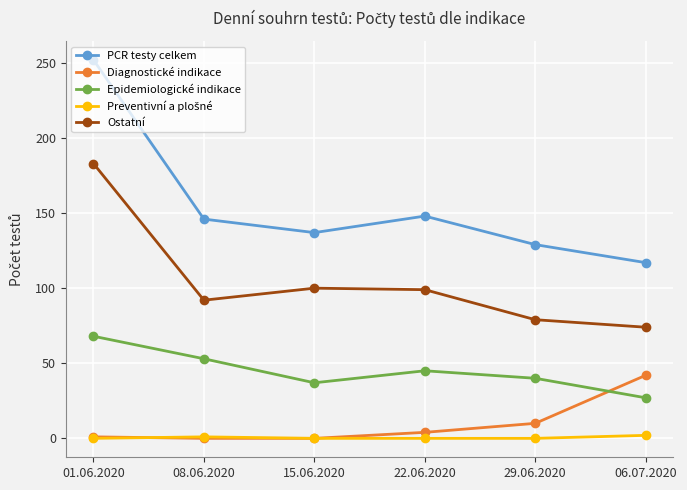

What value does the Diagnostické indikace series have at 29.06.2020?

10